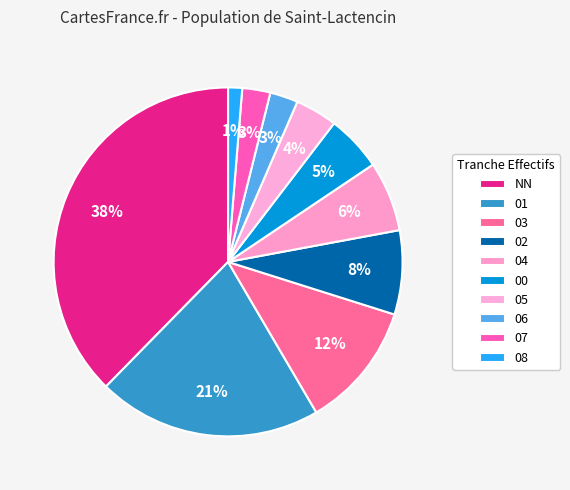

To the nearest percent, what is the difference between the 08 and 06 slice percentages?

1%